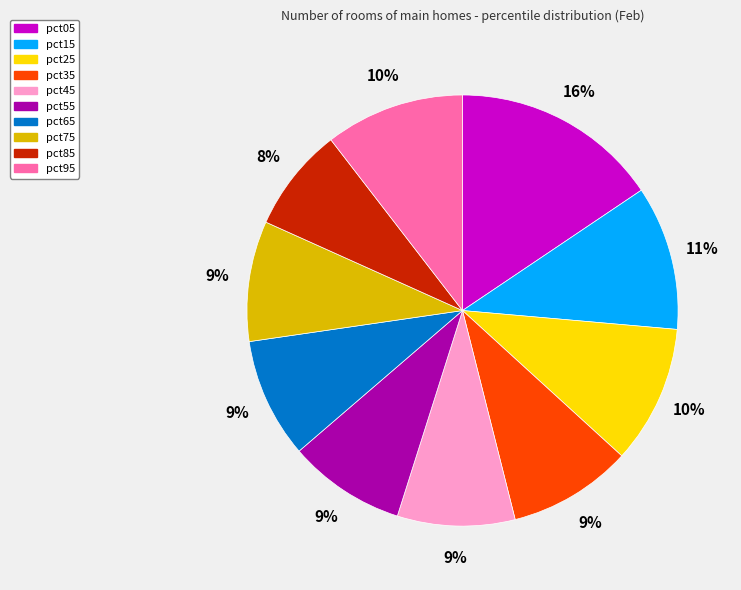

How many segments does this pie chart have?

10